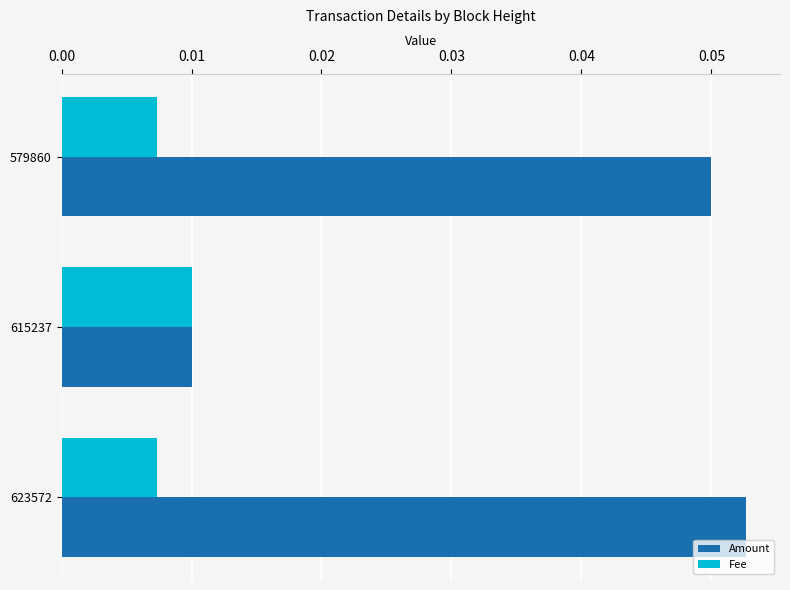

Which series has the largest total across all categories?

Amount